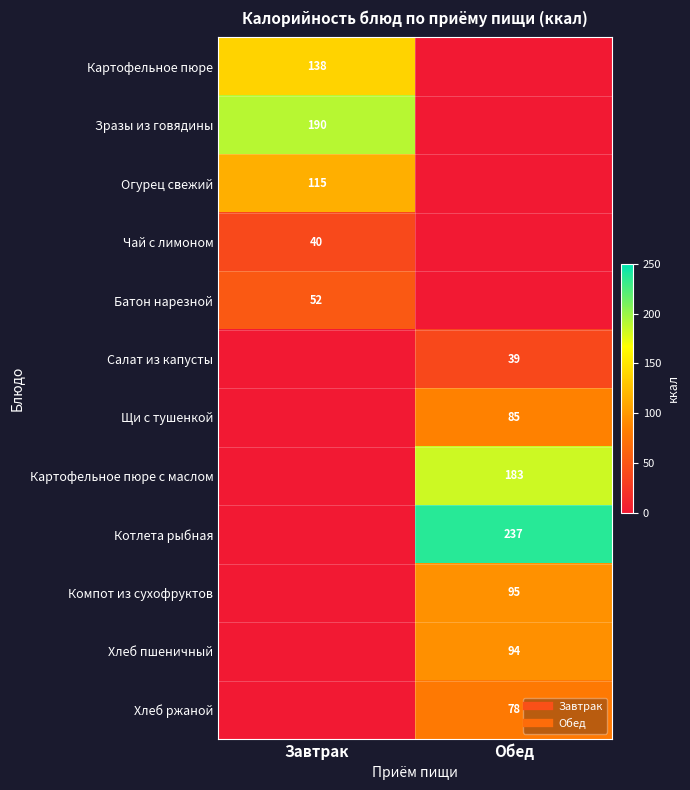

What is the total value across all series at Обед?

811.0